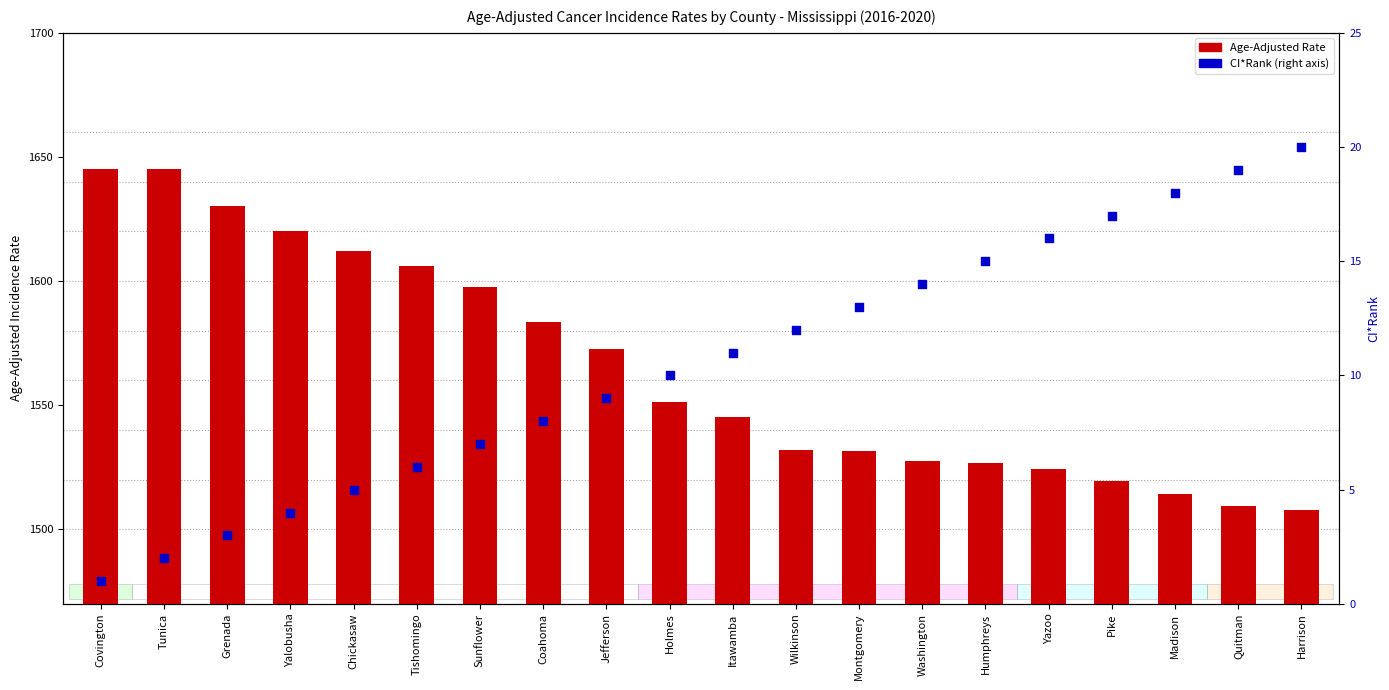

At which category is the sum across all series the highest?

Tunica